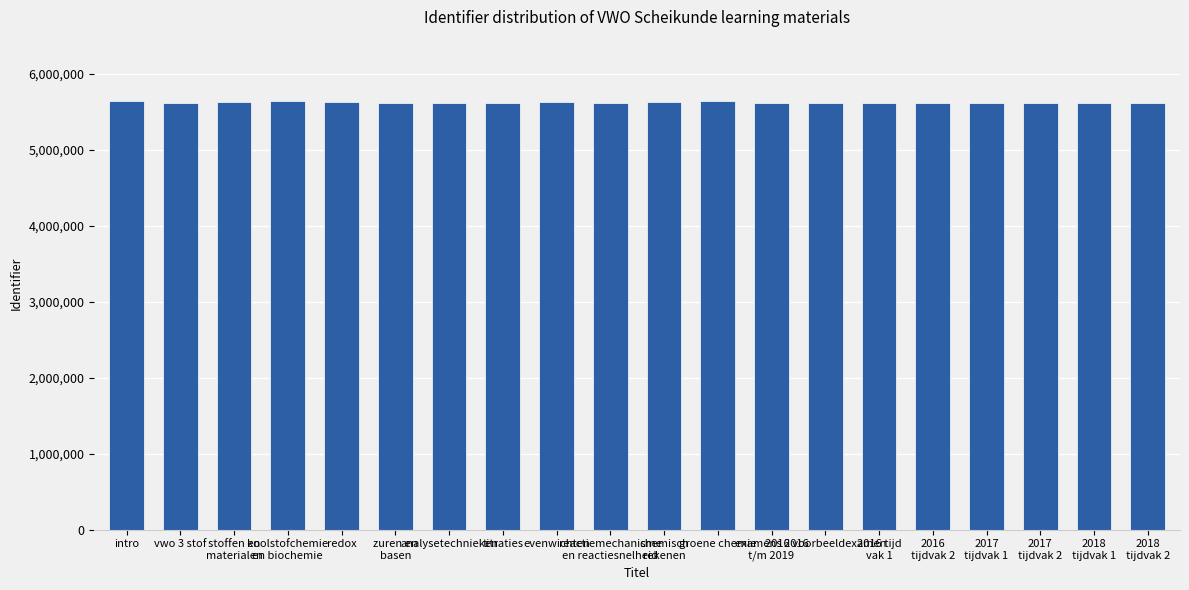

Does the chart contain any negative values?

No